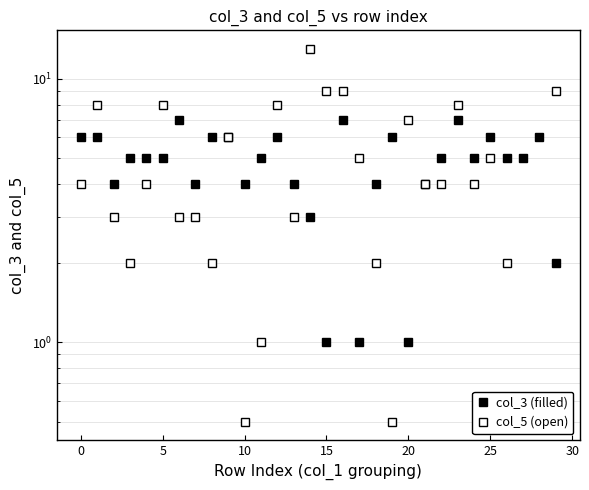

Count the number of data series in this chart.

2